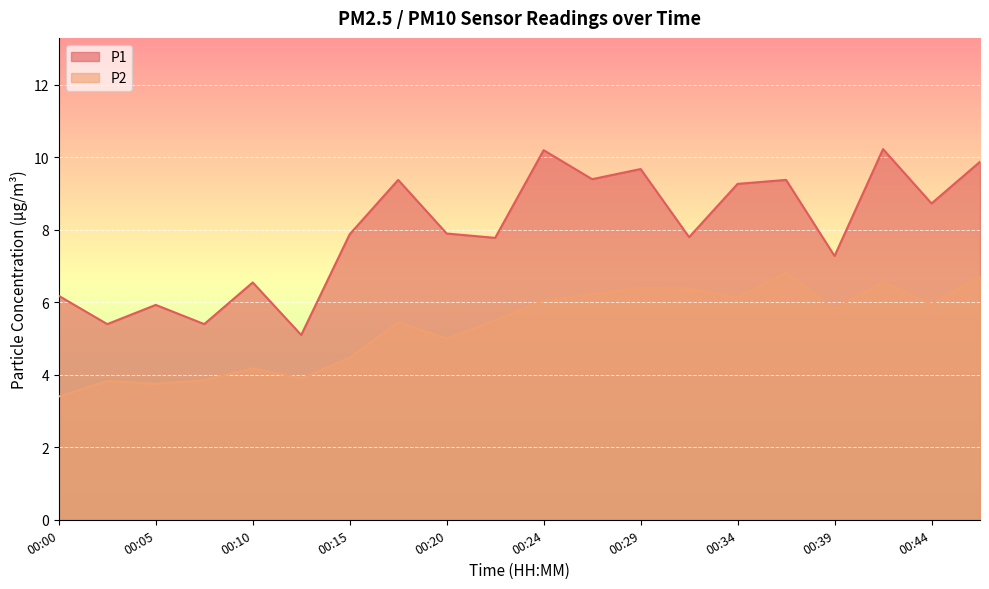

What is the smallest value displayed?

3.4